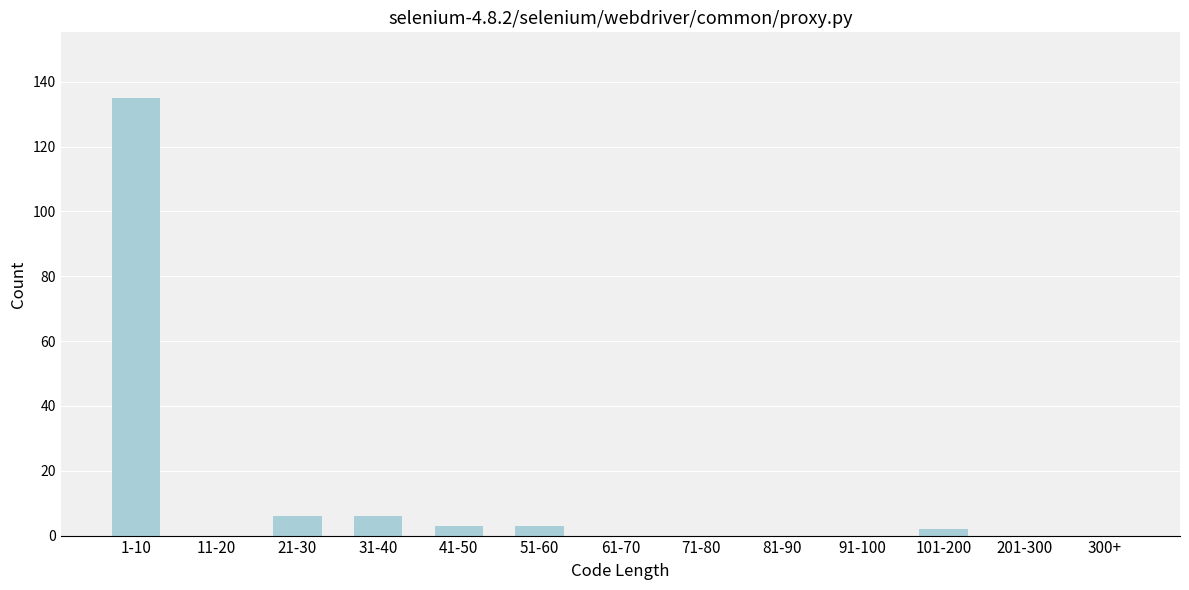

Reading left to right, what are all the values shown in this chart?

1-10=135	11-20=0	21-30=6	31-40=6	41-50=3	51-60=3	61-70=0	71-80=0	81-90=0	91-100=0	101-200=2	201-300=0	300+=0